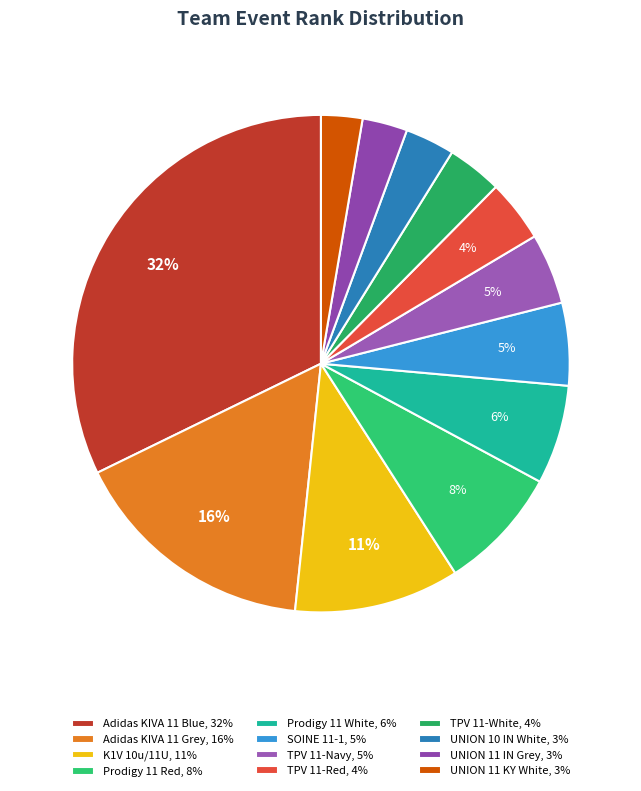

Which has a higher value, UNION 10 IN White or TPV 11-Red?

TPV 11-Red